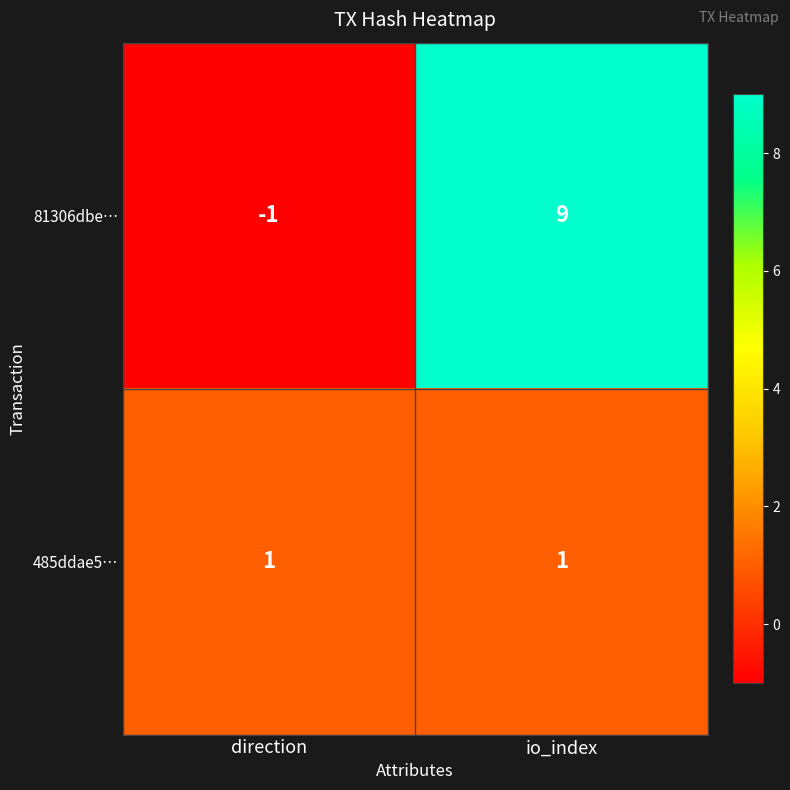

Where is 81306dbe… nearest to the value 4?

direction